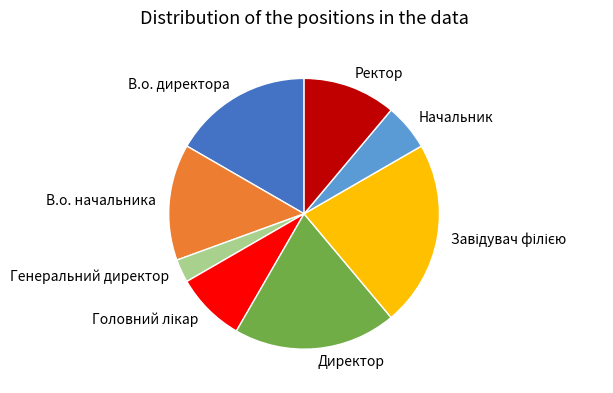

Which has a higher value, Директор or В.о. директора?

Директор